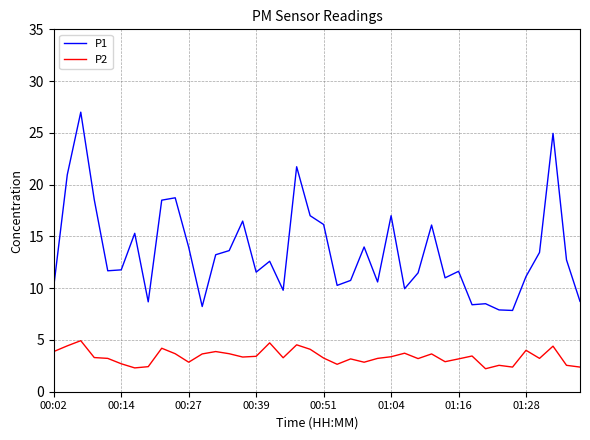

What is the difference between the maximum and minimum values in the P2 series?

2.7